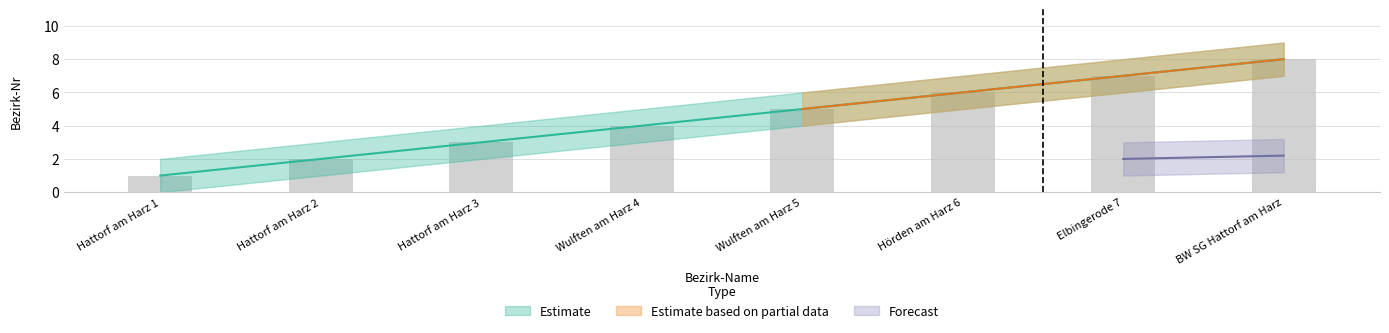

How many data points in Bezirk-Nr are above 5?

3